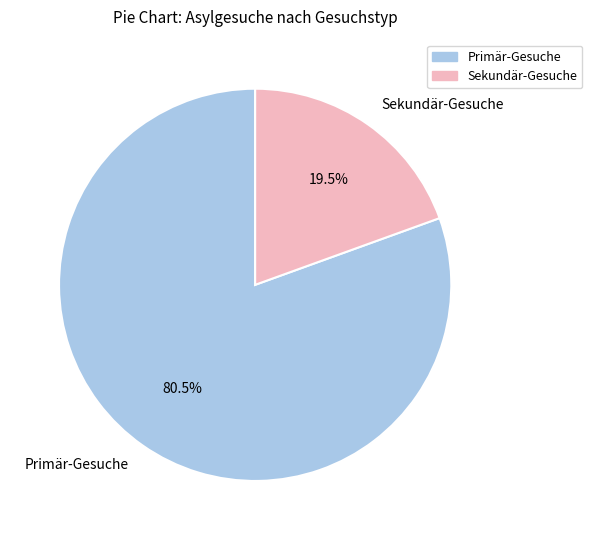

What is the ratio of the value at Primär-Gesuche to the value at Sekundär-Gesuche?

4.1